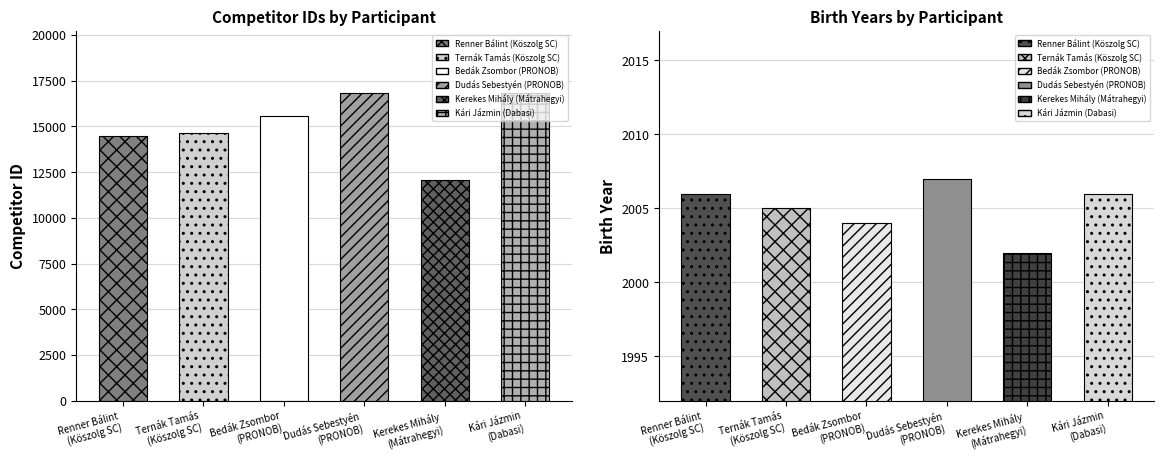

Where does the id series first go above 15555?

Dudás Sebestyén
(PRONOB)